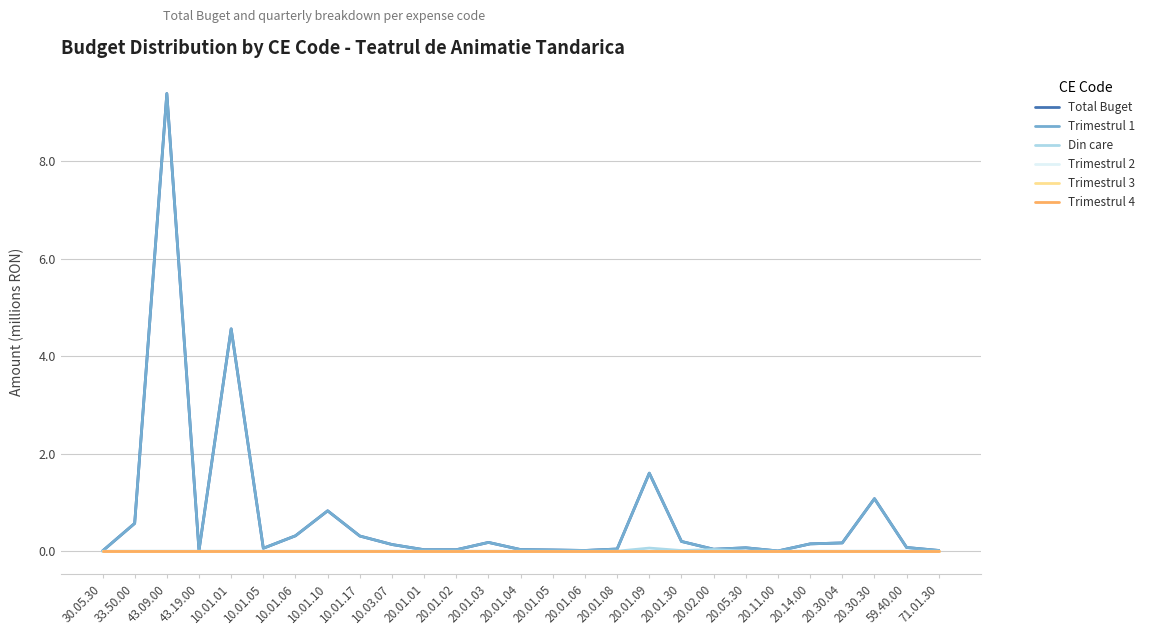

Reading right to left, extract all data points from this chart.

Total Buget: 0.0	0.1	1.1	0.2	0.1	0.0	0.1	0.0	0.2	1.6	0.0	0.0	0.0	0.0	0.2	0.0	0.0	0.1	0.3	0.8	0.3	0.1	4.6	0.0	9.4	0.6	0.0
Trimestrul 1: 0.0	0.1	1.1	0.2	0.1	0.0	0.1	0.0	0.2	1.6	0.0	0.0	0.0	0.0	0.2	0.0	0.0	0.1	0.3	0.8	0.3	0.1	4.6	0.0	9.4	0.6	0.0
Din care: 0.0	0.0	0.0	0.0	0.0	0.0	0.0	0.0	0.0	0.1	0.0	0.0	0.0	0.0	0.0	0.0	0.0	0.0	0.0	0.0	0.0	0.0	0.0	0.0	0.0	0.0	0.0
Trimestrul 2: 0.0	0.0	0.0	0.0	0.0	0.0	0.0	0.0	0.0	0.0	0.0	0.0	0.0	0.0	0.0	0.0	0.0	0.0	0.0	0.0	0.0	0.0	0.0	0.0	0.0	0.0	0.0
Trimestrul 3: 0.0	0.0	0.0	0.0	0.0	0.0	0.0	0.0	0.0	0.0	0.0	0.0	0.0	0.0	0.0	0.0	0.0	0.0	0.0	0.0	0.0	0.0	0.0	0.0	0.0	0.0	0.0
Trimestrul 4: 0.0	0.0	0.0	0.0	0.0	0.0	0.0	0.0	0.0	0.0	0.0	0.0	0.0	0.0	0.0	0.0	0.0	0.0	0.0	0.0	0.0	0.0	0.0	0.0	0.0	0.0	0.0